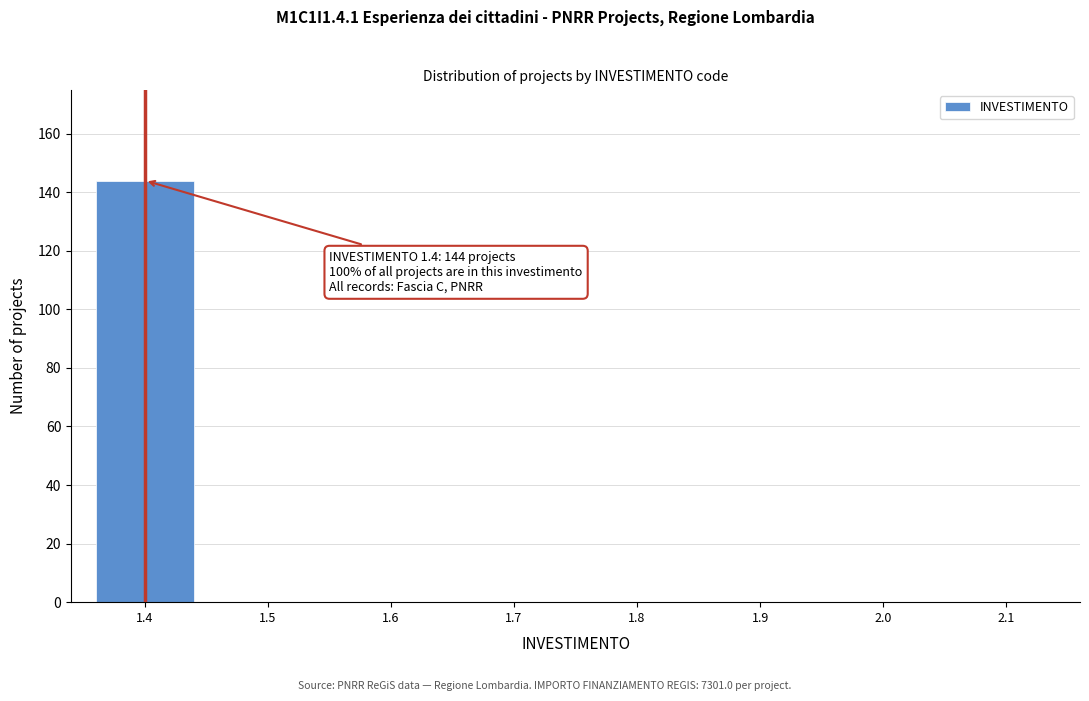

Reading right to left, what are all the values shown in this chart?

2.1=0	2.0=0	1.9=0	1.8=0	1.7=0	1.6=0	1.5=0	1.4=144